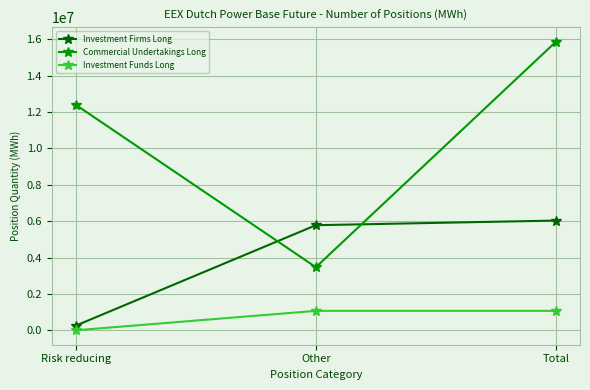

How many series are shown in this chart?

3